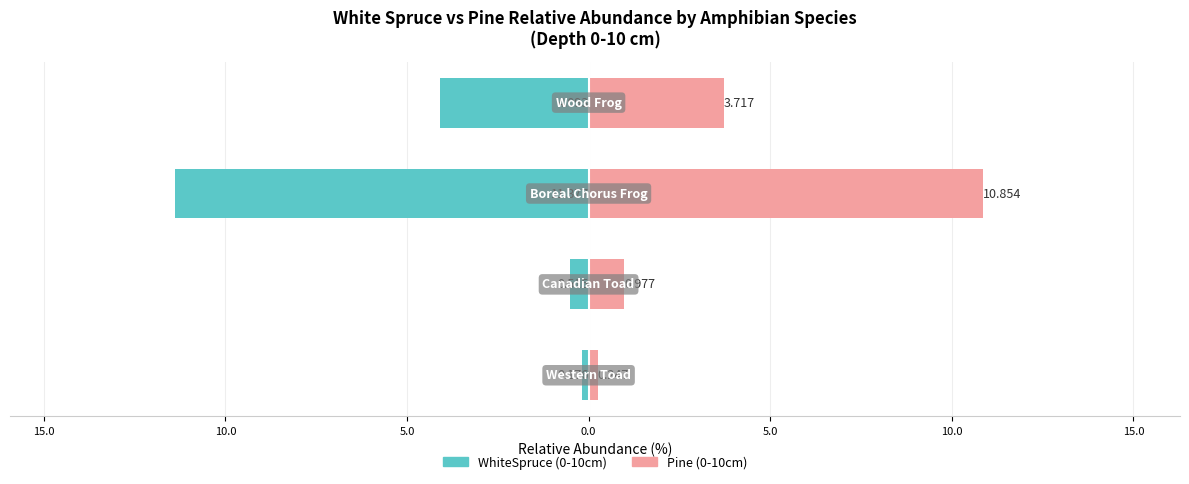

Reading left to right, list all the values displayed in this chart.

WhiteSpruce (0-10cm): -0.2	-0.5	-11.4	-4.1
Pine (0-10cm): 0.2	1.0	10.9	3.7